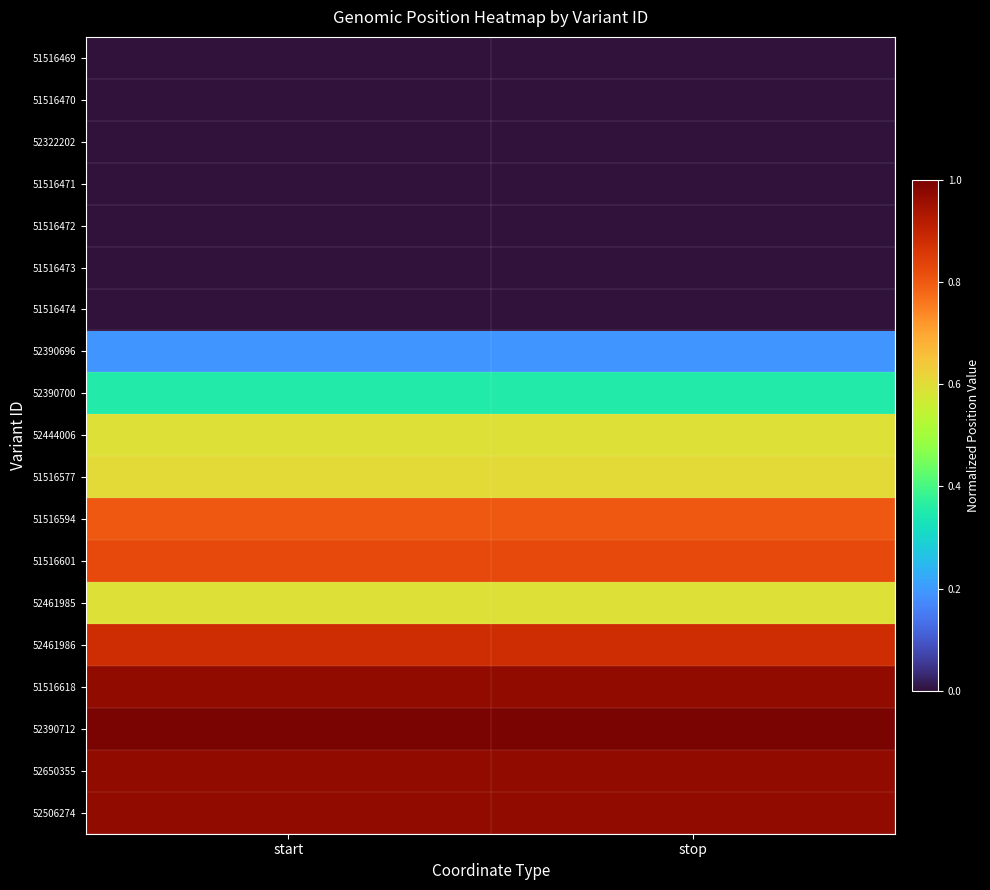

Which has a higher value, stop or start?

stop